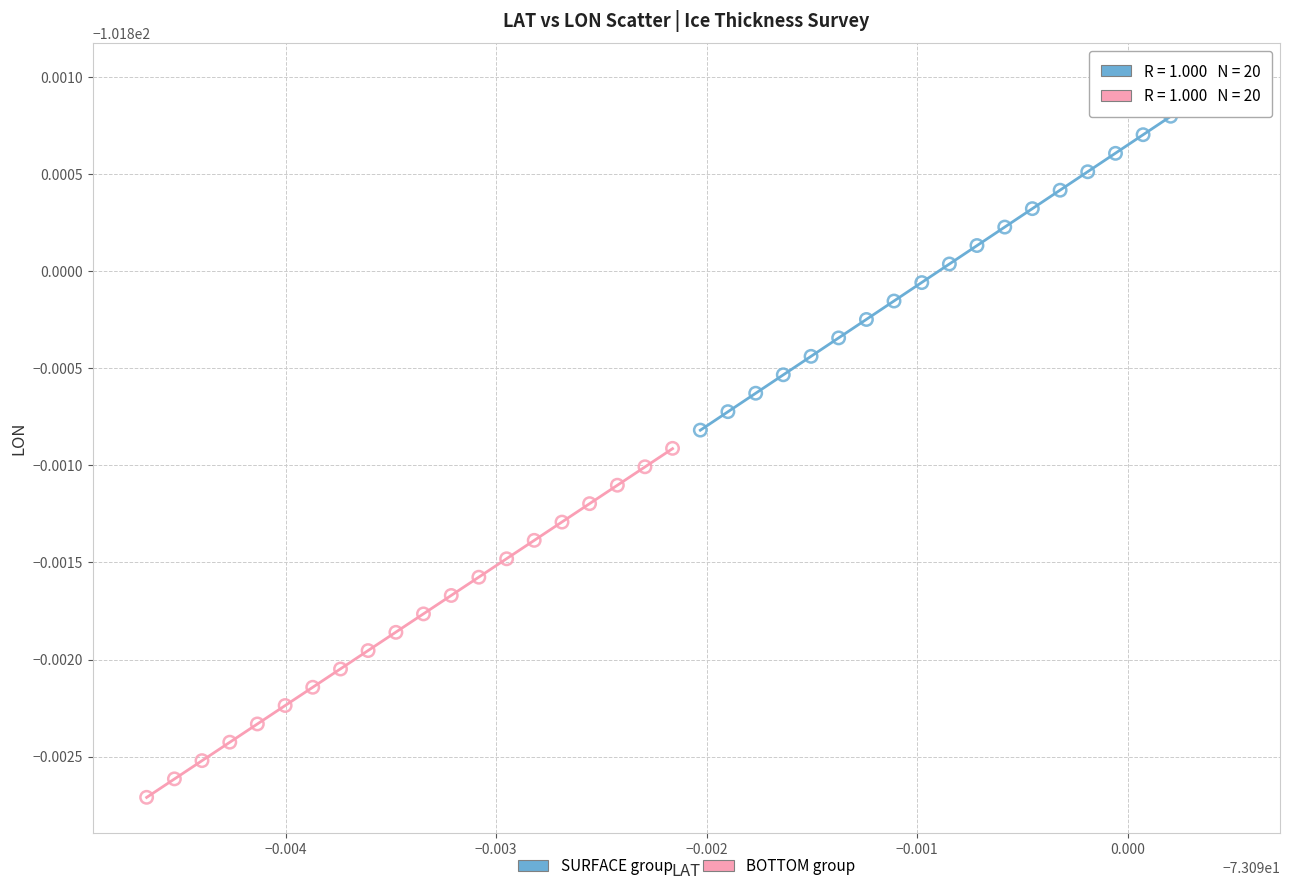

Which series has the largest Y range (max minus min)?

SURFACE group